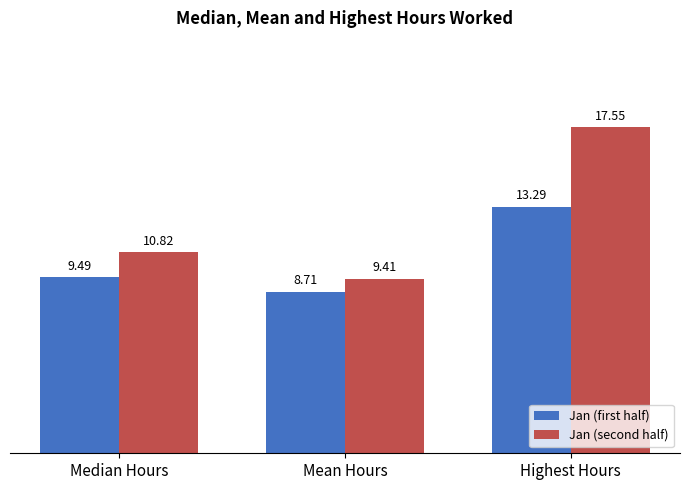

What is the difference between the maximum and minimum values in the Jan (second half) series?

8.1